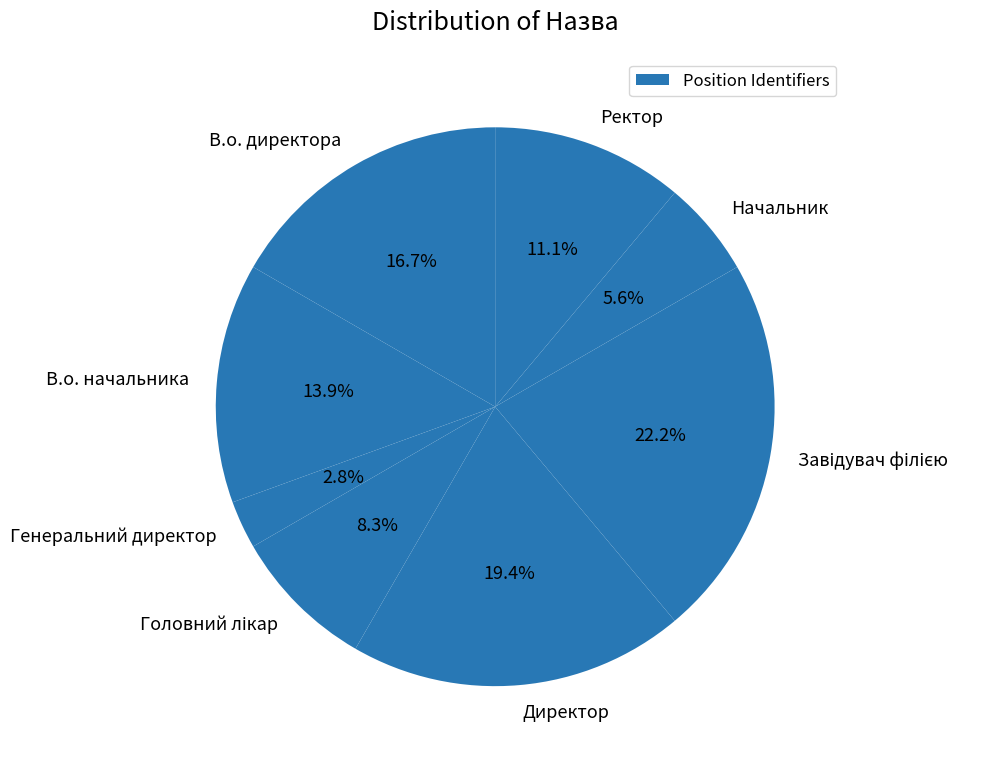

Approximately how many times larger is the value at Генеральний директор compared to Начальник?

0.5